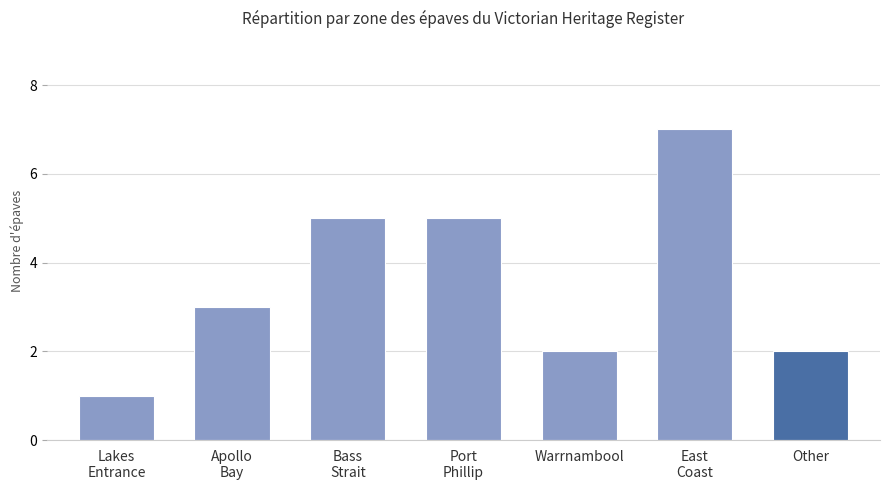

How many series are shown in this chart?

1